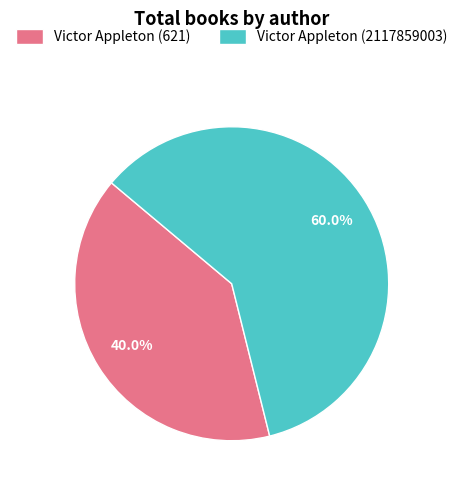

To the nearest percent, what is the average slice percentage?

50%